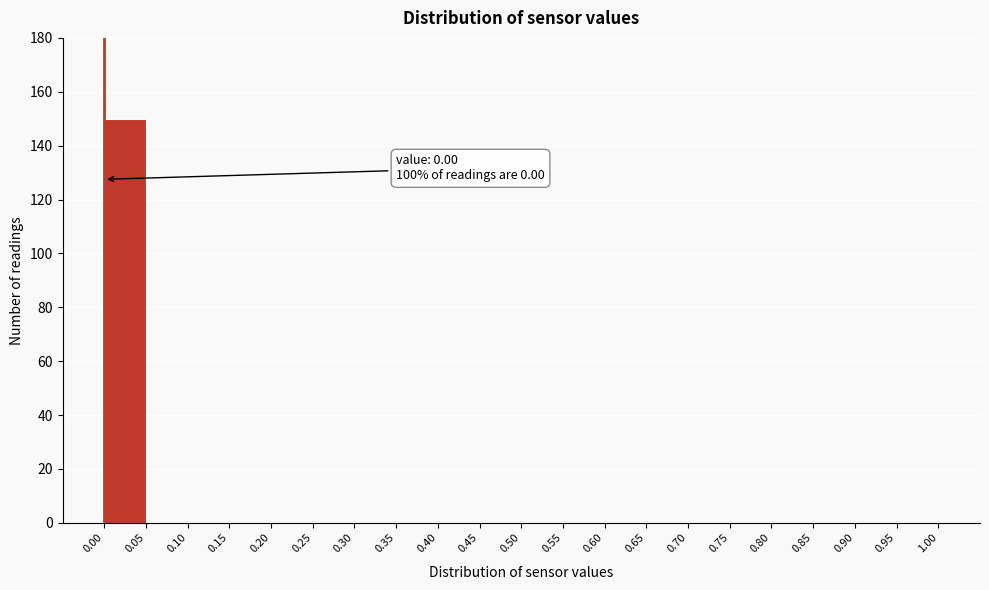

Over which range of the x-axis is the bar tallest?

0.00 to 0.05